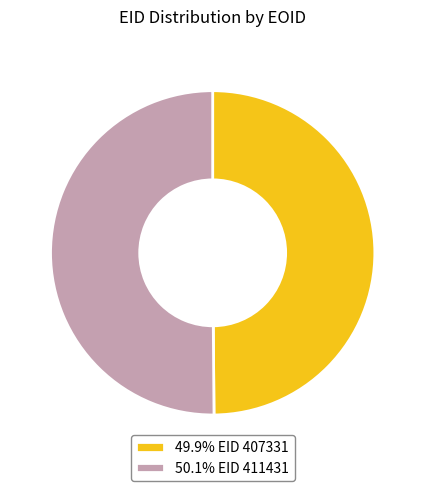

Do 50.1% EID 411431 and 49.9% EID 407331 together represent more than half of the pie?

Yes